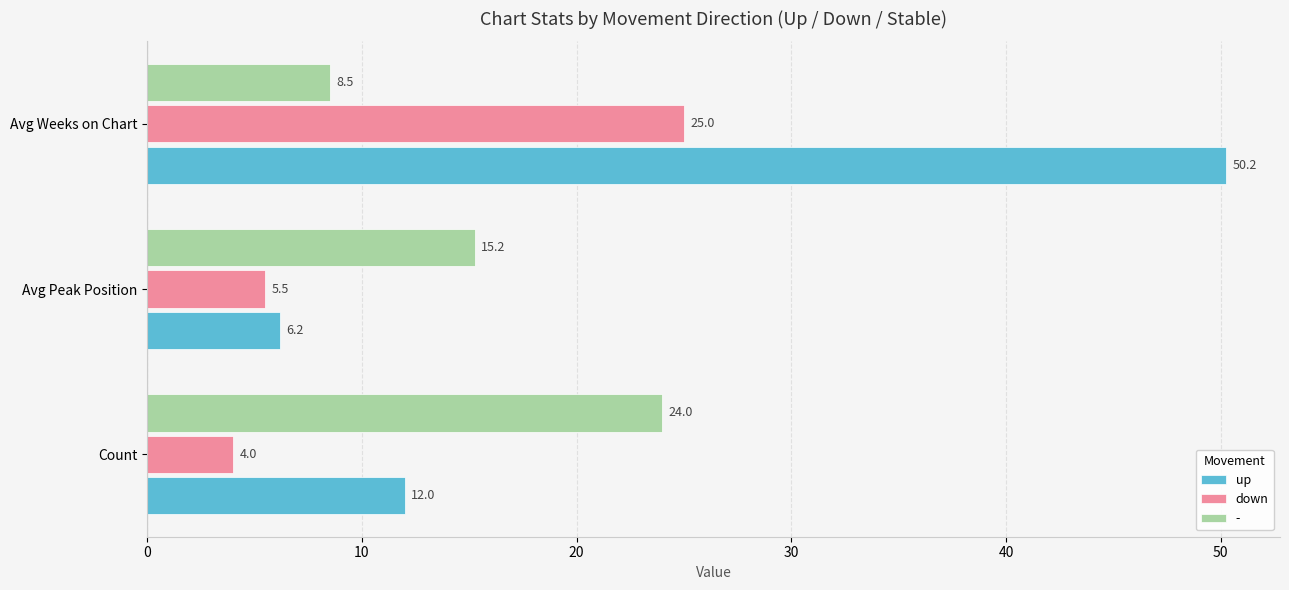

What is the difference between the highest and lowest values at Count?

20.0